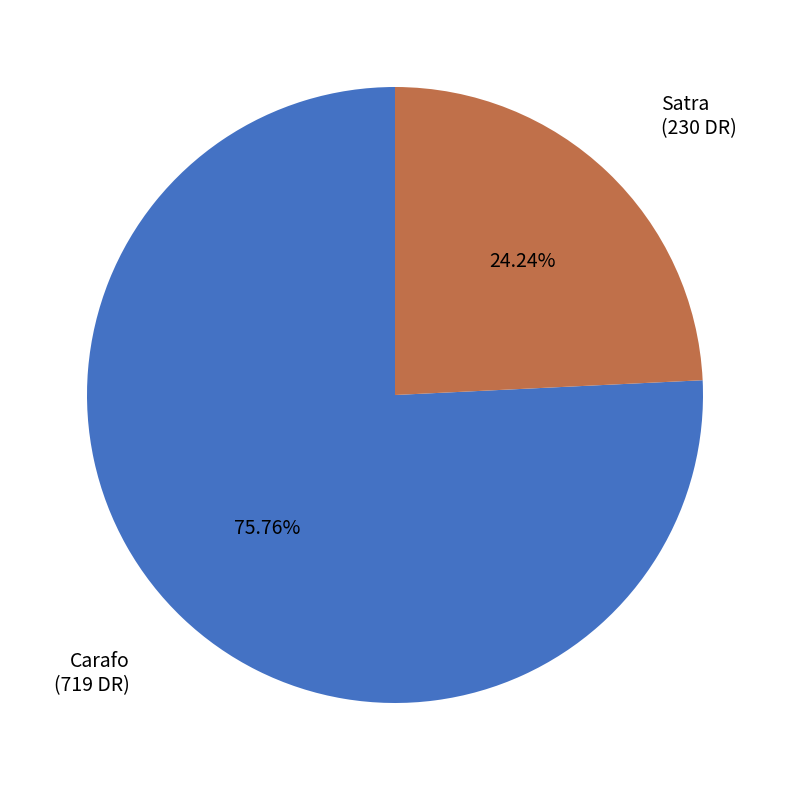

Does any single category account for the majority?

Yes